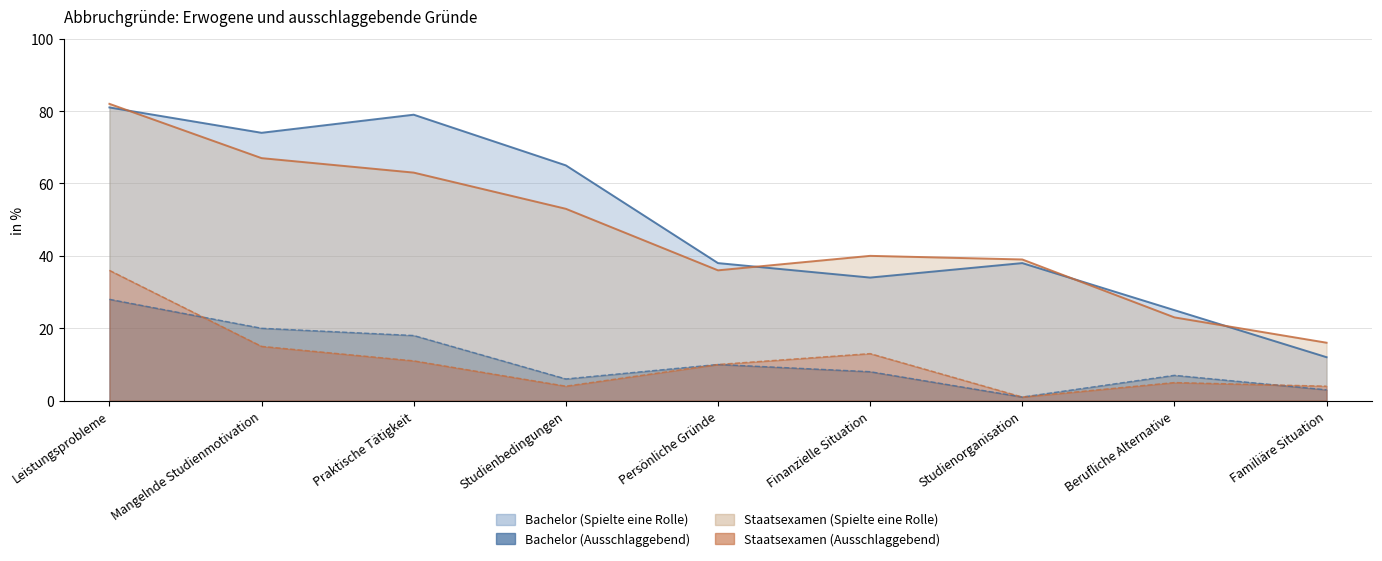

True or false: Bachelor (Spielte eine Rolle) and Bachelor (Ausschlaggebend) cross at least once.

False